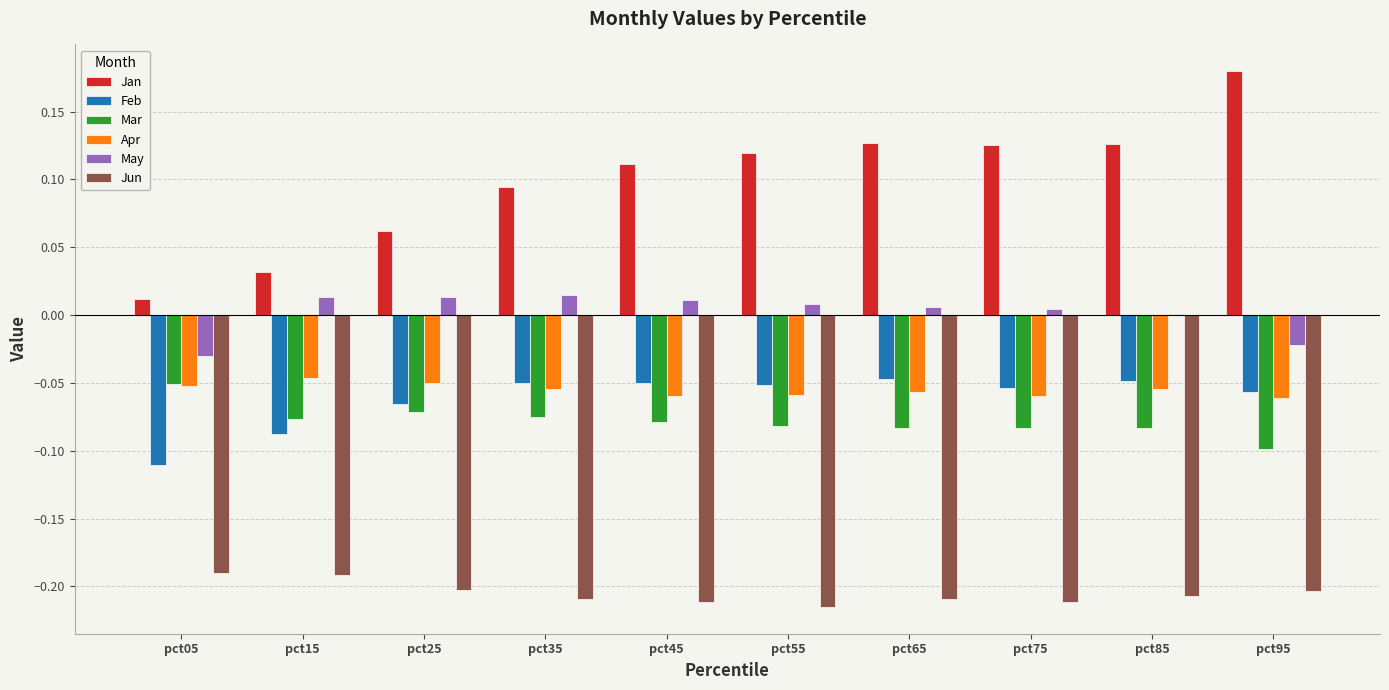

Is the value of Jun at pct85 greater than the value of May at pct85?

No